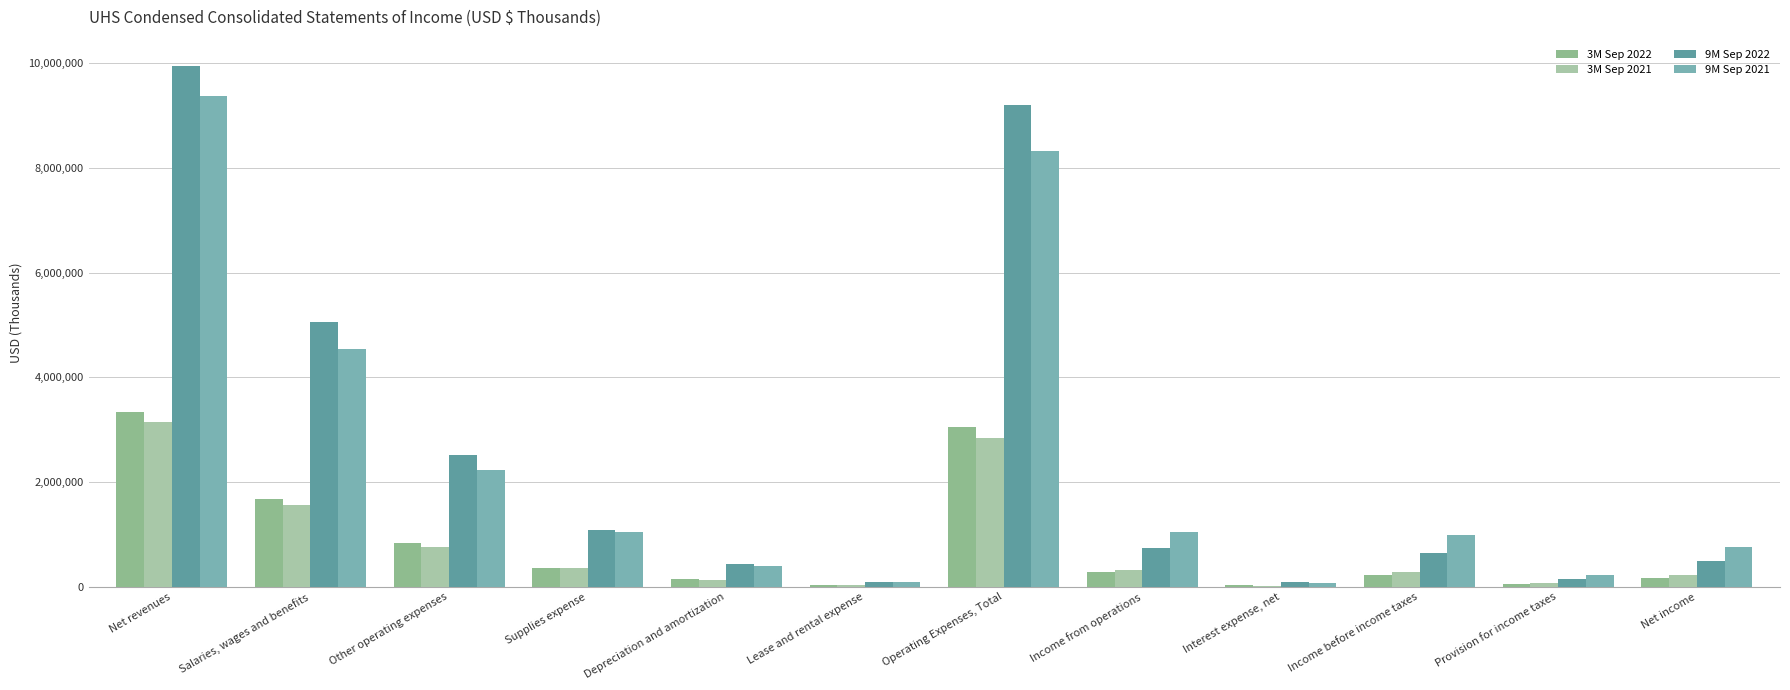

Reading left to right, list all the values displayed in this chart.

3M Sep 2022: Net revenues=3336027	Salaries, wages and benefits=1677431	Other operating expenses=837241	Supplies expense=366337	Depreciation and amortization=145874	Lease and rental expense=33264	Operating Expenses, Total=3060147	Income from operations=275880	Interest expense, net=35653	Income before income taxes=234212	Provision for income taxes=57401	Net income=176811
3M Sep 2021: Net revenues=3155999	Salaries, wages and benefits=1556448	Other operating expenses=754072	Supplies expense=367834	Depreciation and amortization=134462	Lease and rental expense=28375	Operating Expenses, Total=2841191	Income from operations=314808	Interest expense, net=21199	Income before income taxes=286890	Provision for income taxes=67515	Net income=219375
9M Sep 2022: Net revenues=9952390	Salaries, wages and benefits=5061173	Other operating expenses=2526060	Supplies expense=1092403	Depreciation and amortization=433508	Lease and rental expense=97075	Operating Expenses, Total=9210219	Income from operations=742171	Interest expense, net=83002	Income before income taxes=643925	Provision for income taxes=157312	Net income=486613
9M Sep 2021: Net revenues=9366866	Salaries, wages and benefits=4542156	Other operating expenses=2233590	Supplies expense=1052977	Depreciation and amortization=399850	Lease and rental expense=88848	Operating Expenses, Total=8317421	Income from operations=1049445	Interest expense, net=64455	Income before income taxes=986565	Provision for income taxes=232844	Net income=753721